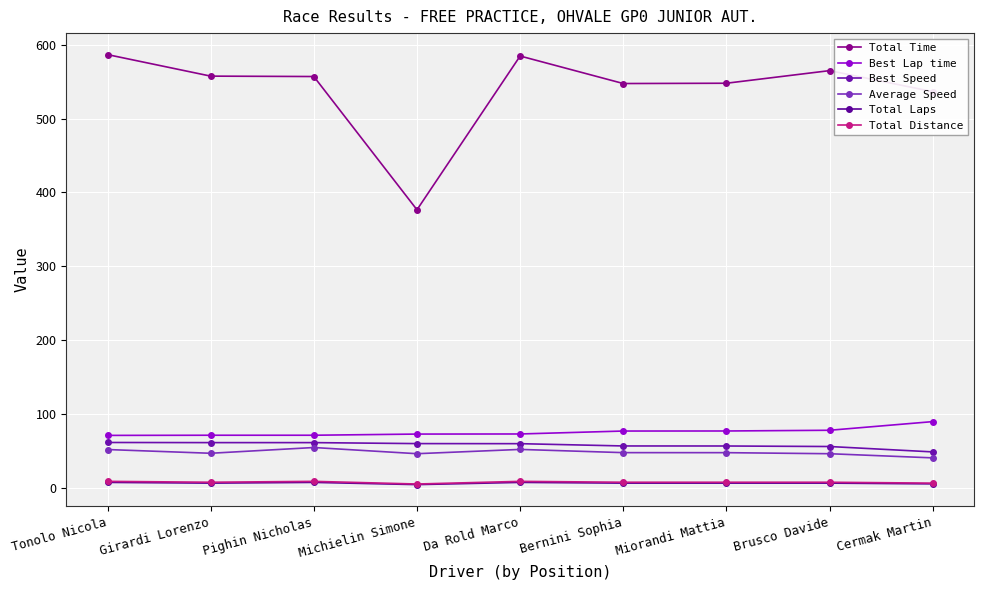

What is the label of the 3rd point from the right?

Miorandi Mattia